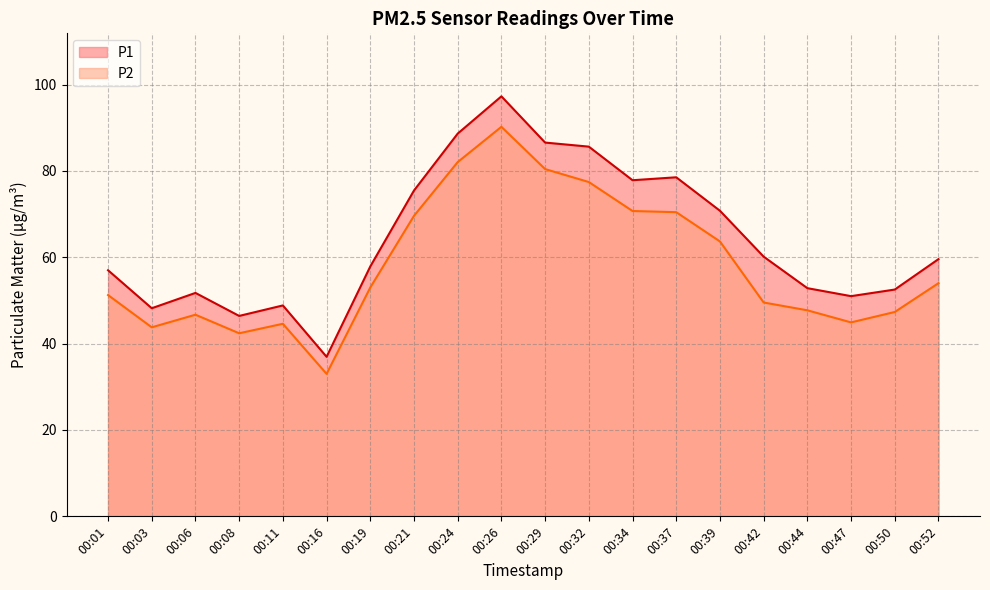

Count the number of categories in the chart.

20